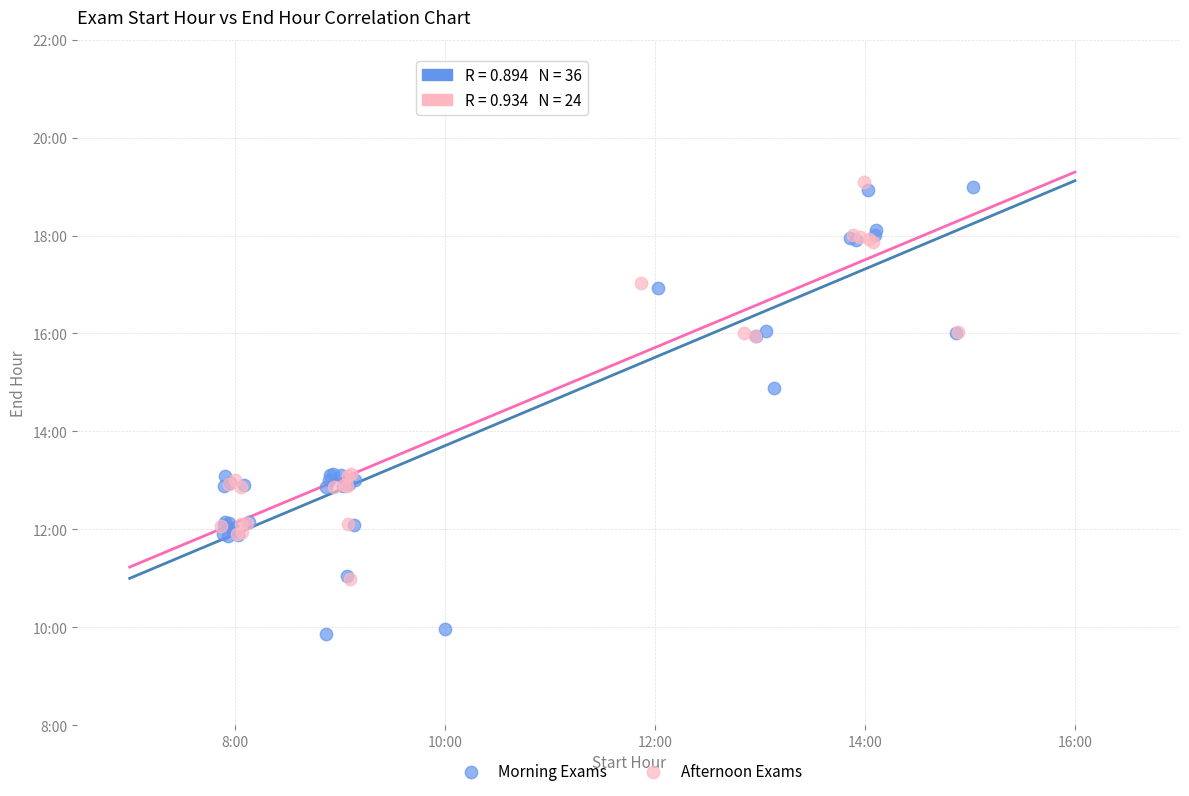

What are all the series names shown in the legend?

Morning Exams, Afternoon Exams